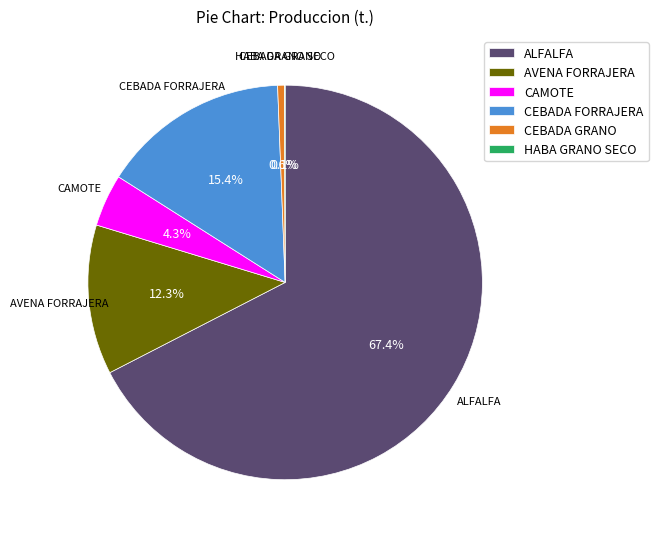

Which has a higher value, AVENA FORRAJERA or CEBADA GRANO?

AVENA FORRAJERA